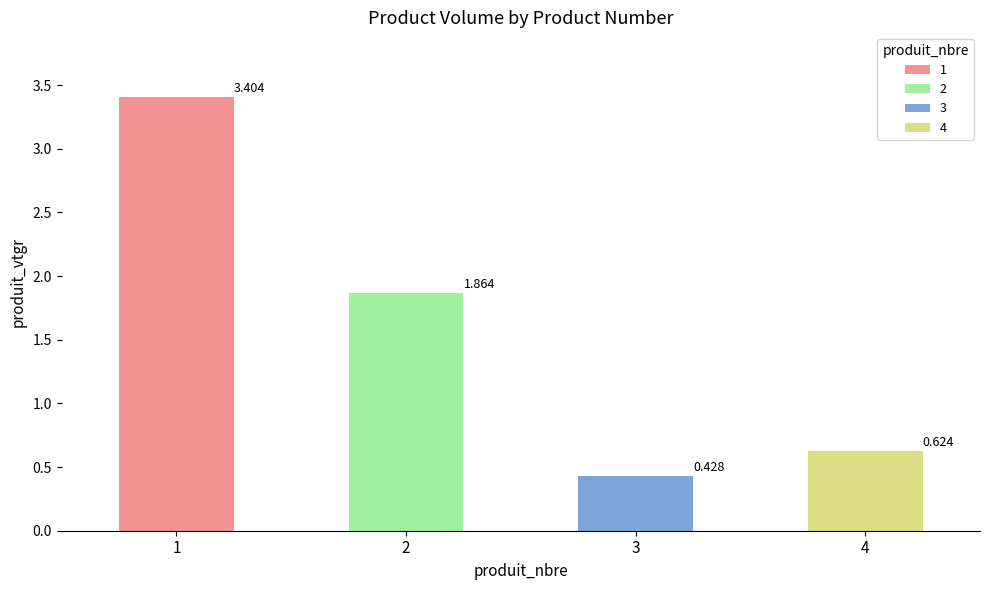

Reading left to right, transcribe all the data shown in this chart.

produit_vtgr: 3.4	1.9	0.4	0.6
produit_nbre: 1.0	2.0	3.0	4.0